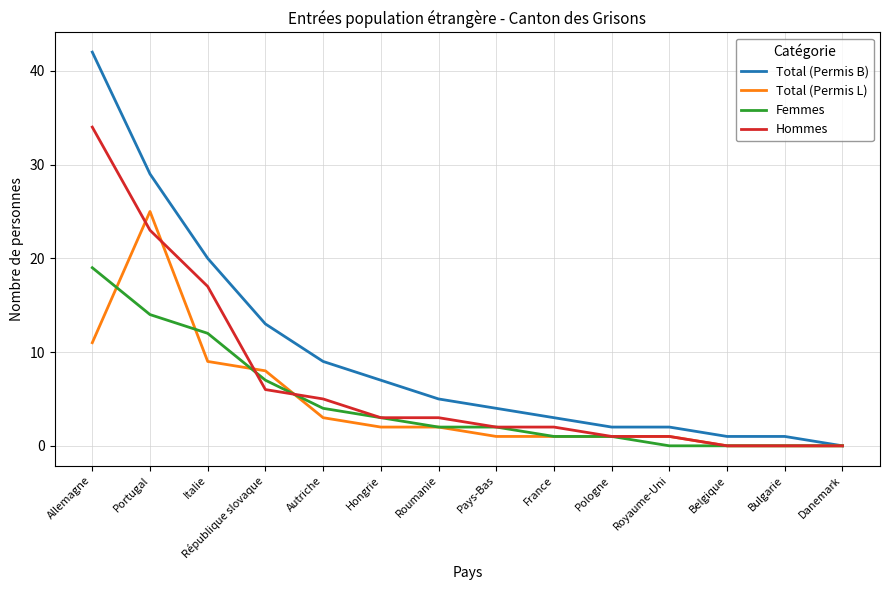

Is the value of Hommes at France greater than the value of Femmes at Pologne?

Yes